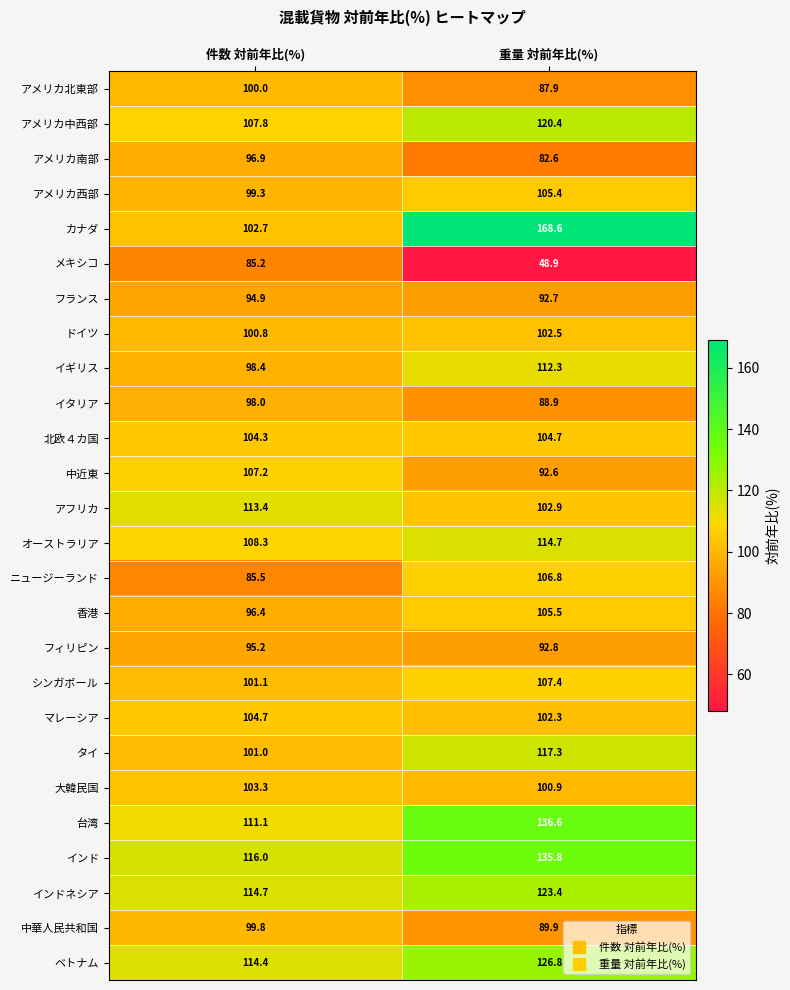

At which category is the sum across all series the highest?

重量 対前年比(%)